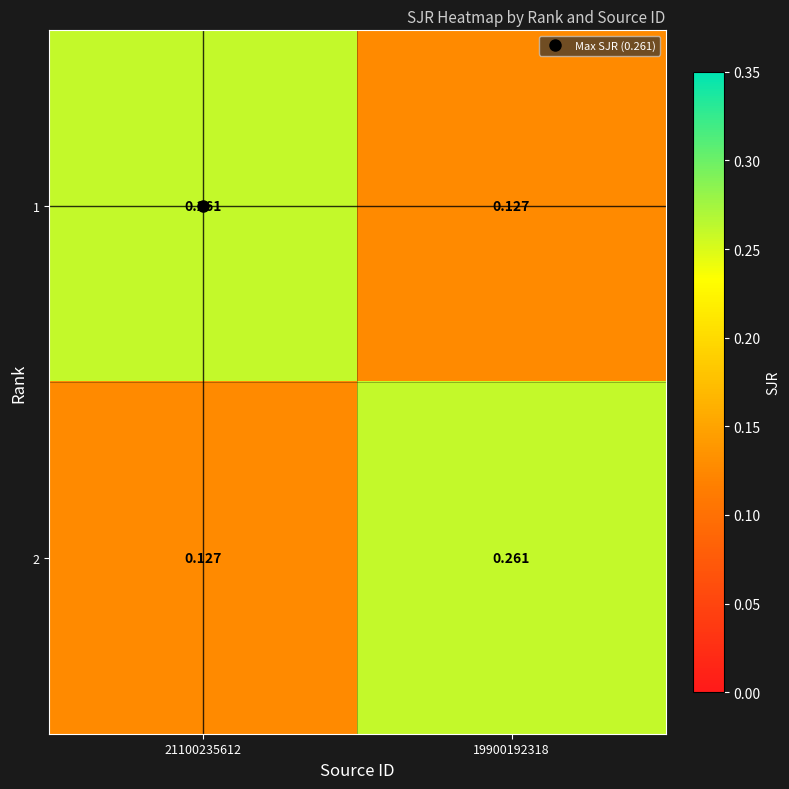

Is the value of 2 at 21100235612 greater than the value of 1 at 21100235612?

No